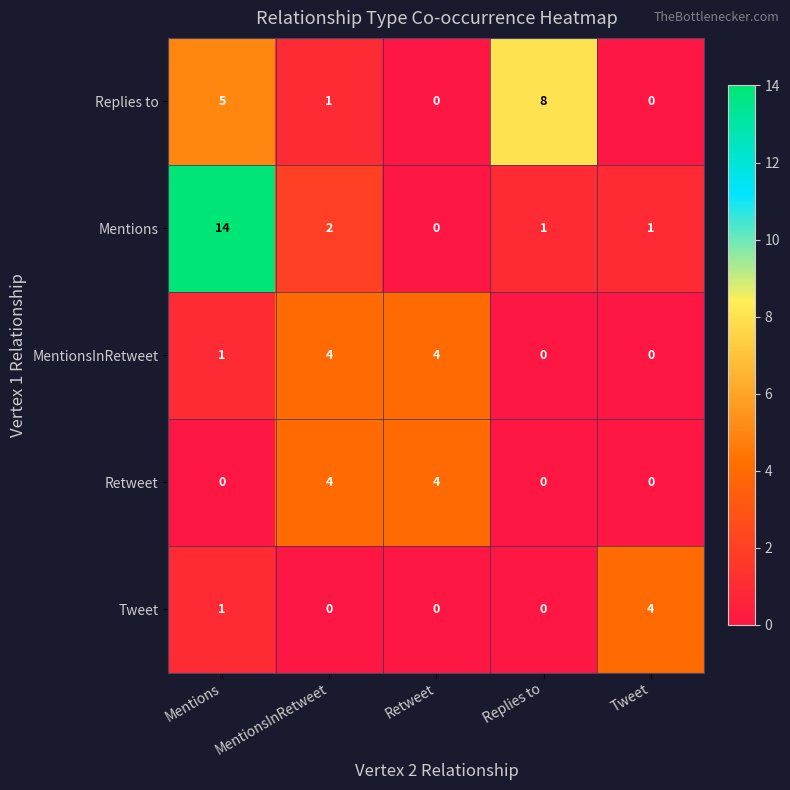

Read the Retweet value at Retweet.

4